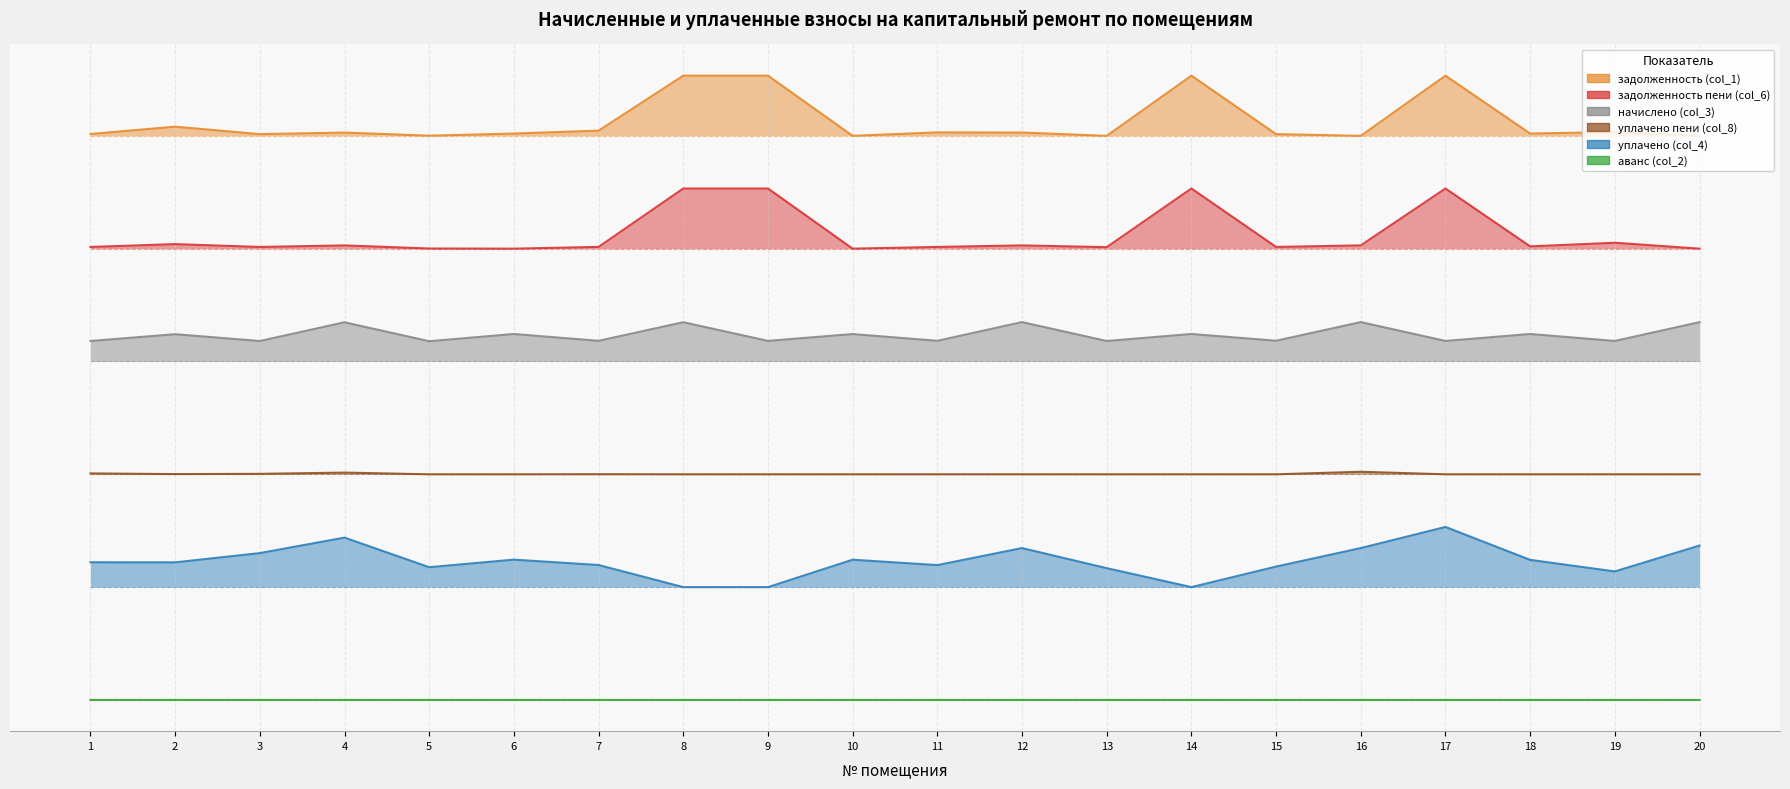

At which category does the chart reach its peak across all series?

12